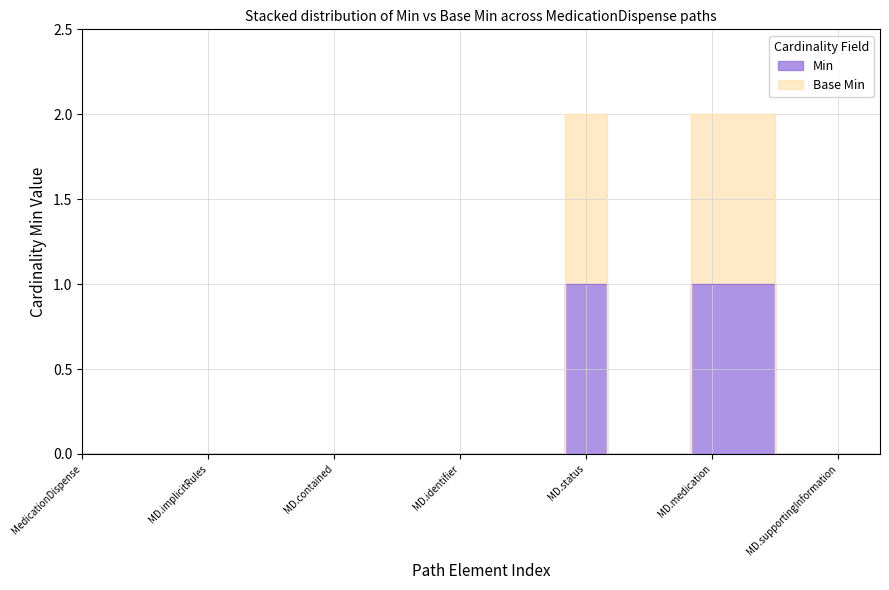

Where is Min nearest to the value 0?

MedicationDispense